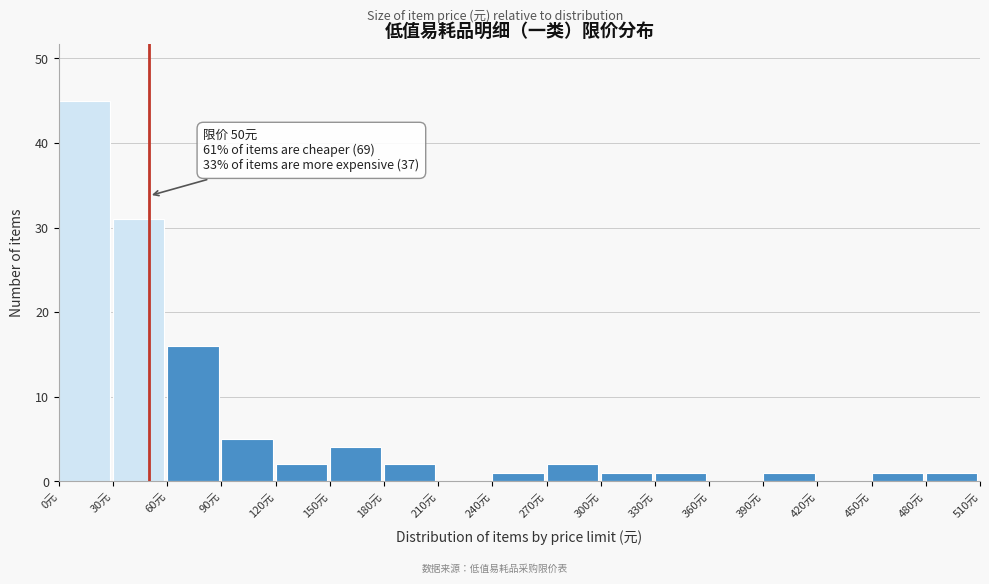

Which range on the x-axis has the tallest bar?

0 to 30